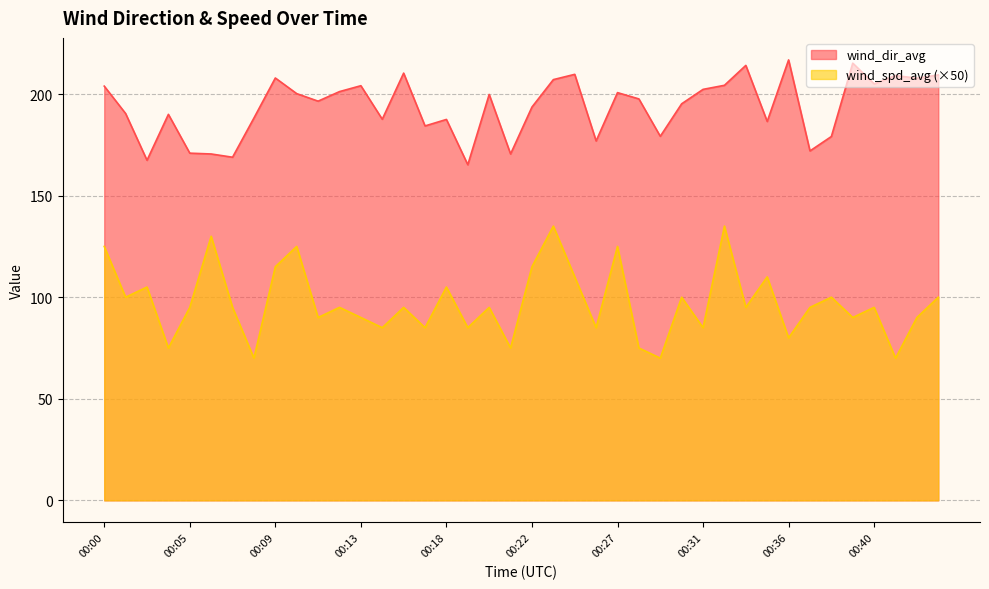

Rank the series by their maximum value, from lowest to highest.

wind_spd_avg (×50), wind_dir_avg